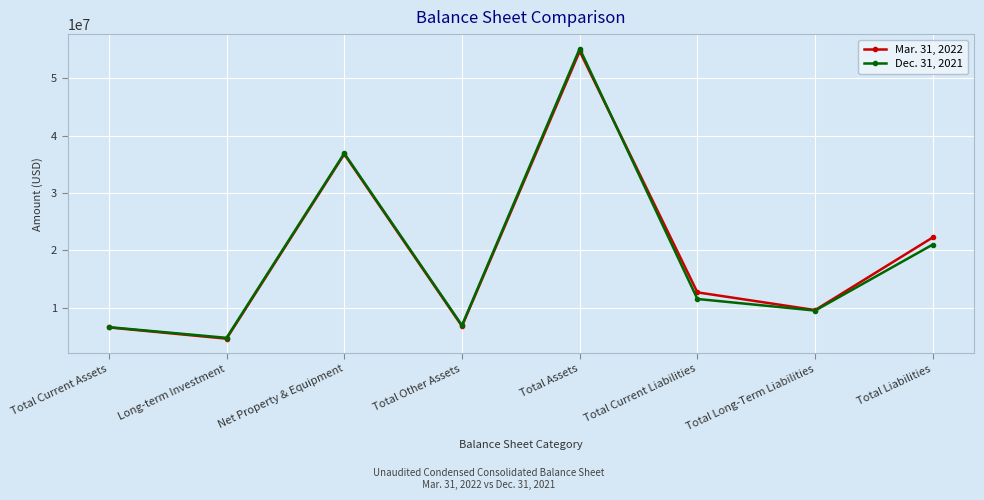

What is the label of the 4th point from the left?

Total Other Assets